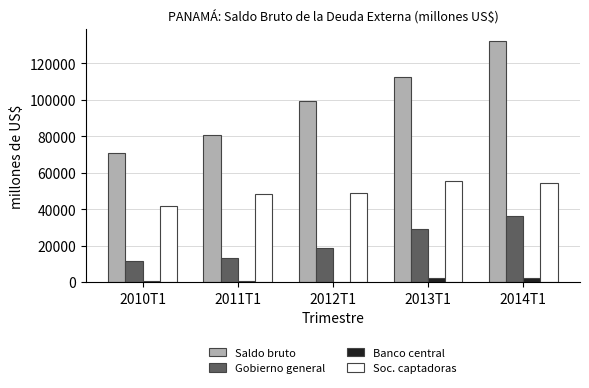

Which series has the largest total across all categories?

Saldo bruto